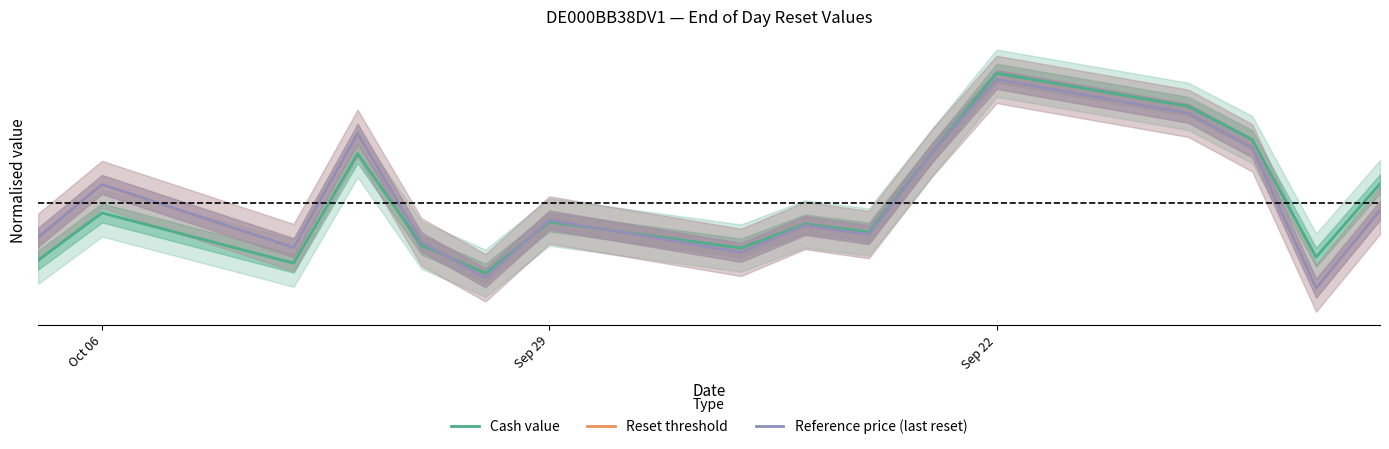

What is the smallest value displayed?

-1.4